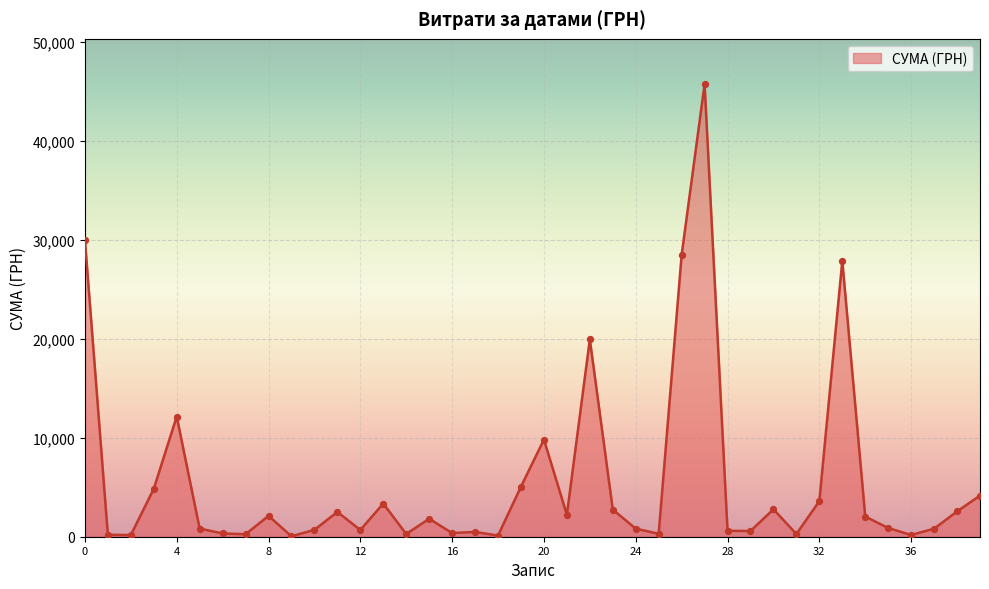

What is the maximum value shown in the chart?

45738.9